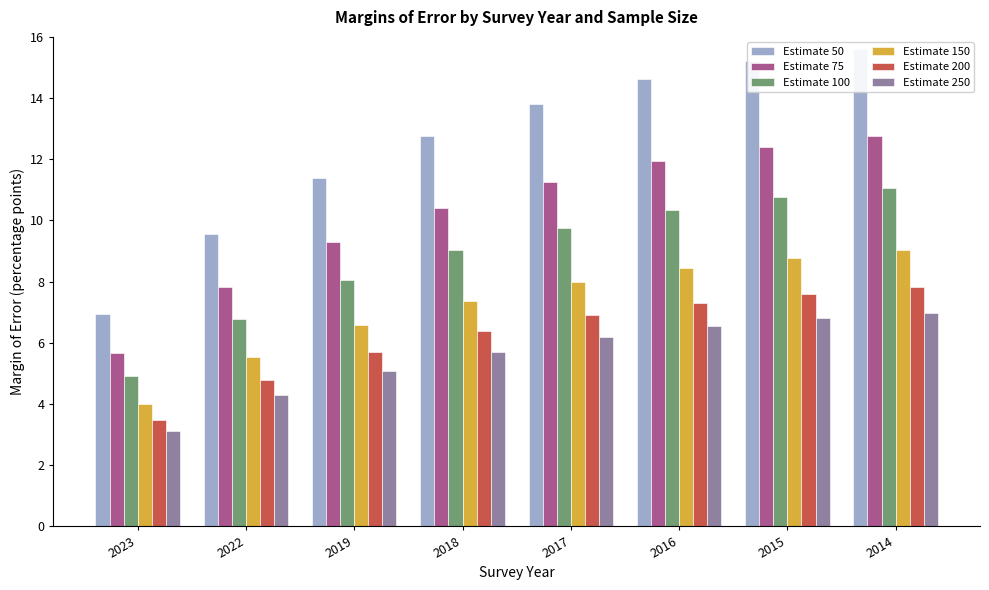

Which category has the highest value in the Estimate 75 series?

2014